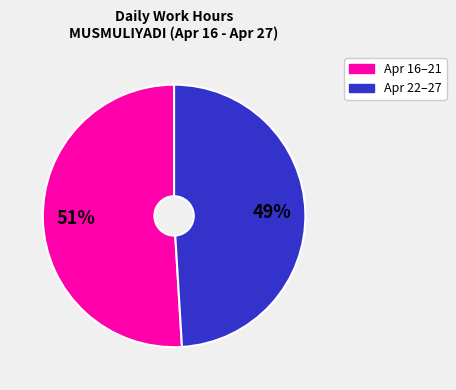

To the nearest percent, what is the difference between the largest and smallest slice percentages?

2%